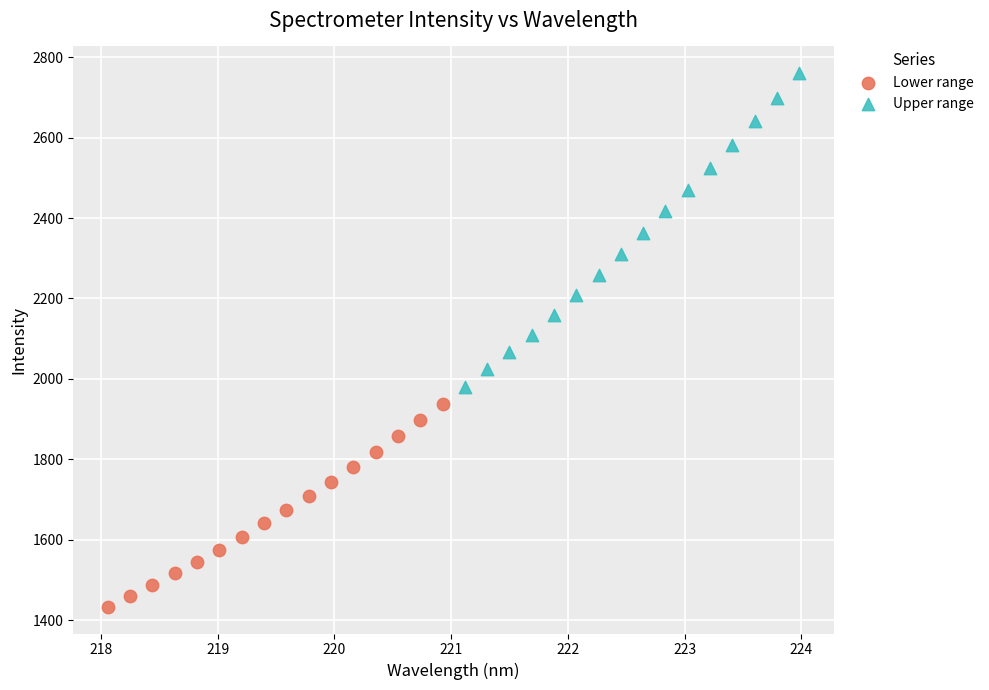

Which series has the widest spread of Y values?

Upper range